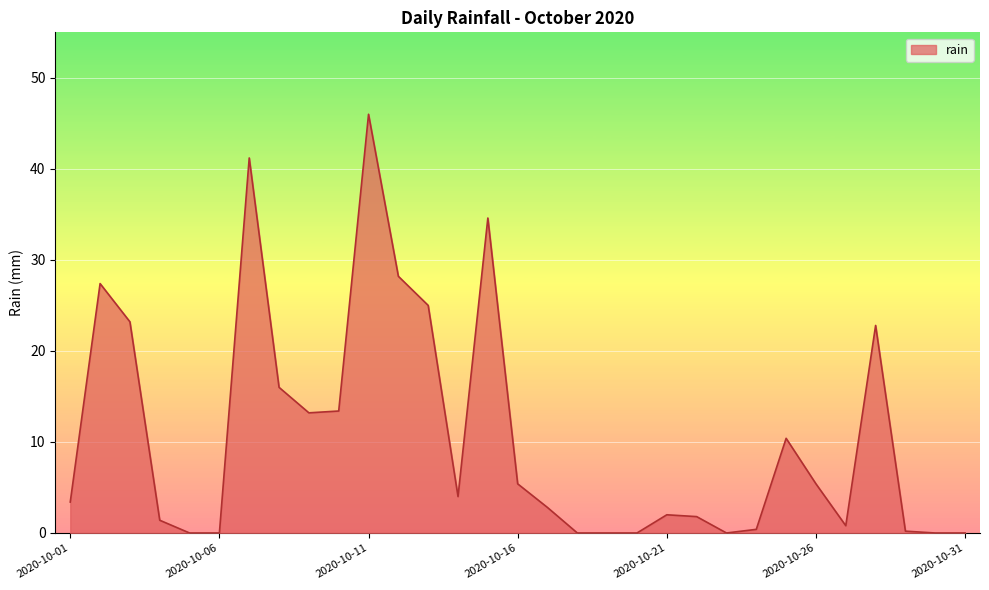

What is the difference between the maximum and minimum values?

46.0